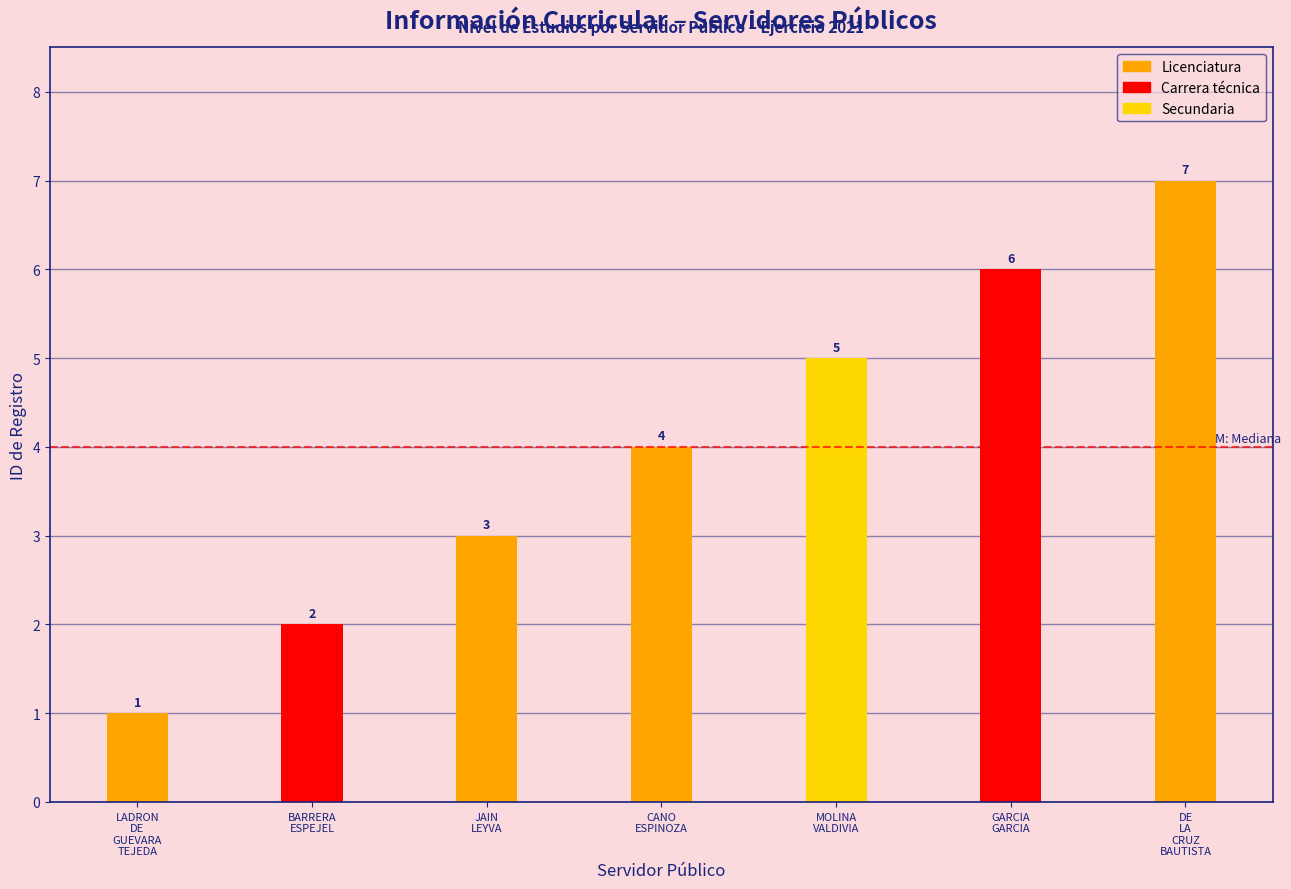

Does the chart contain stacked bars?

No